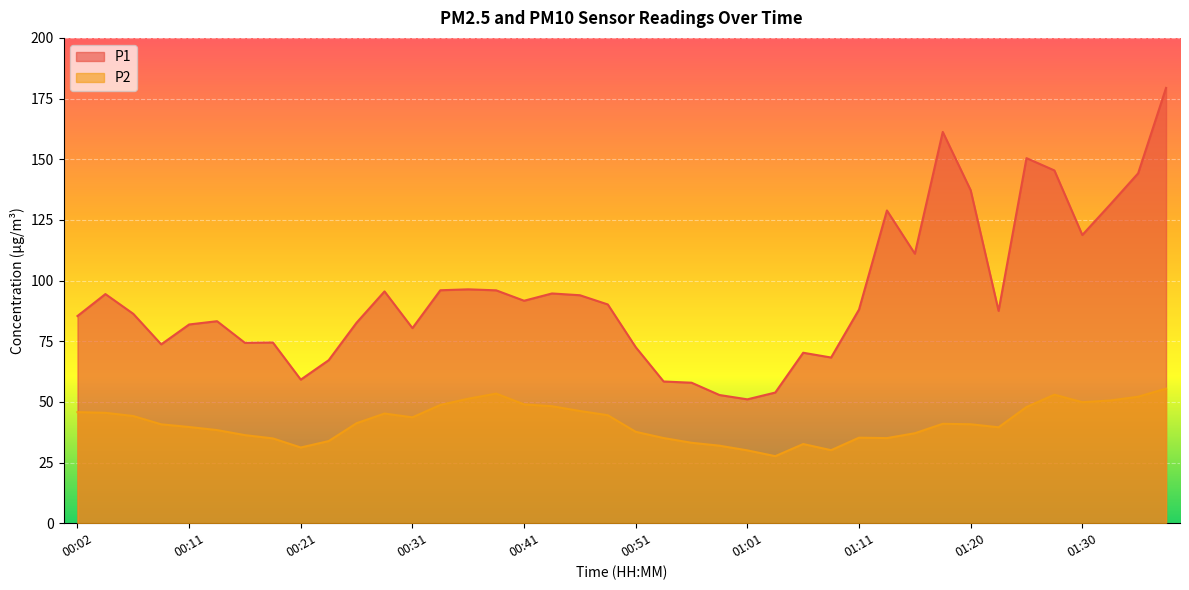

Which series has the widest spread of values?

P1